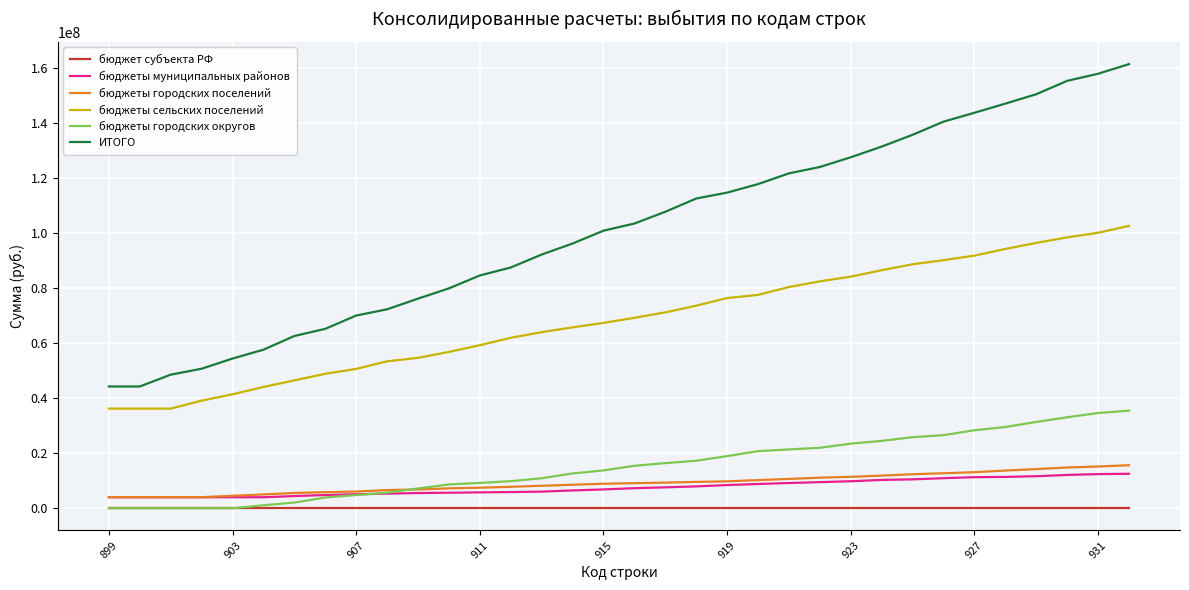

Which series has the largest range (max minus min)?

ИТОГО